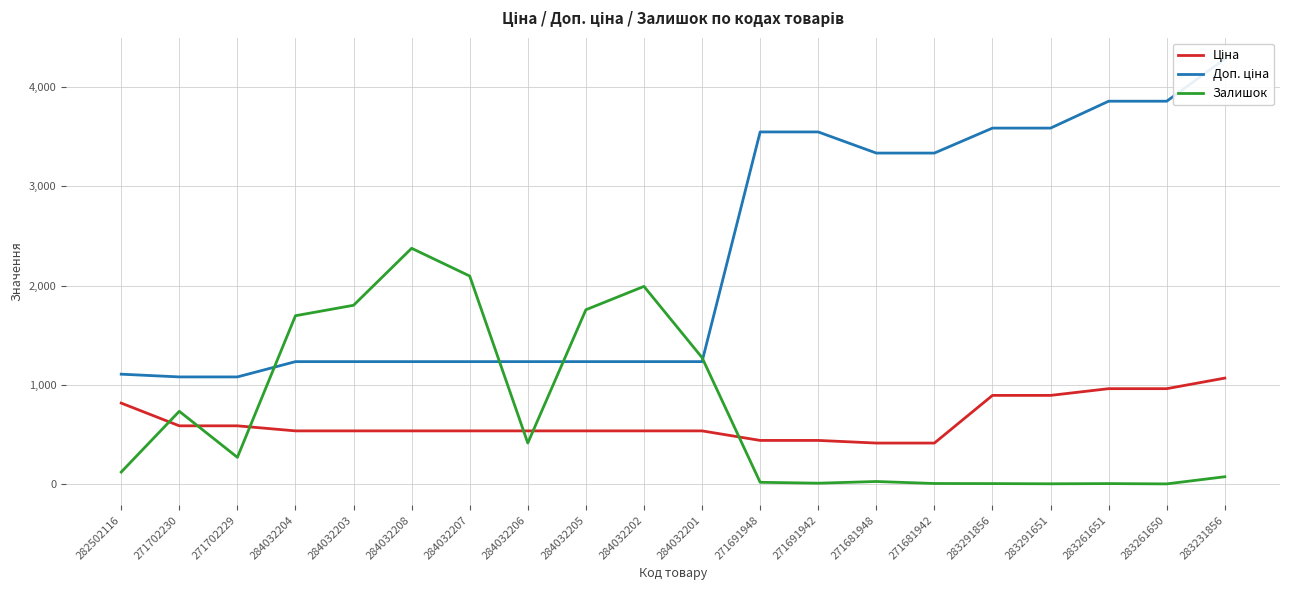

How many times do Залишок and Доп. ціна cross each other?

4